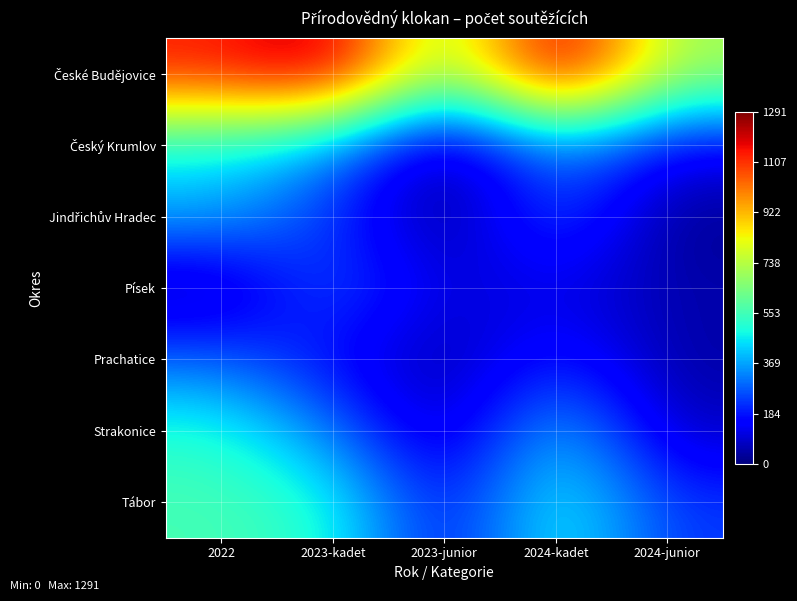

What is the total value across all series at 2024-kadet?

3195